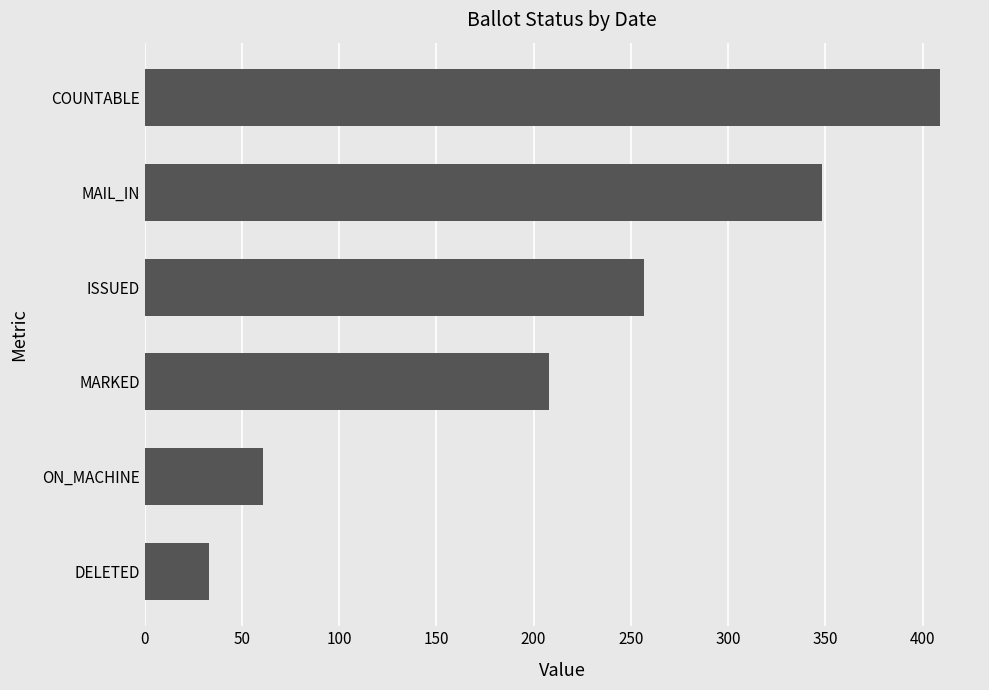

What is the minimum value shown in the chart?

33